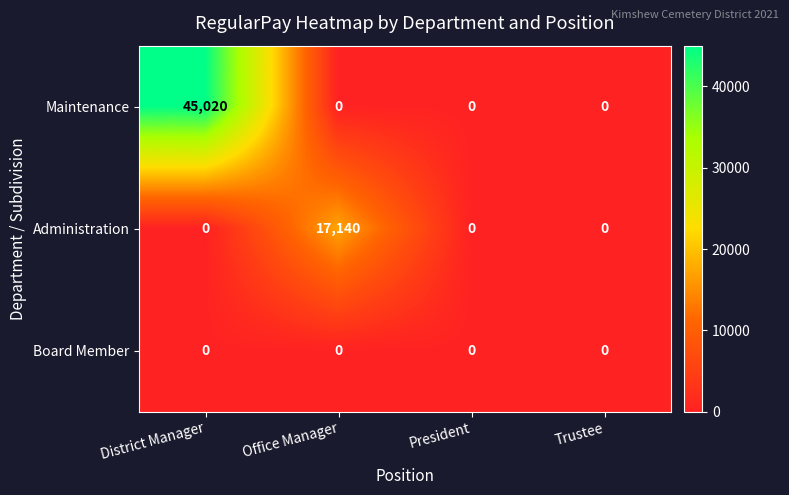

What is the maximum value for Administration?

17140